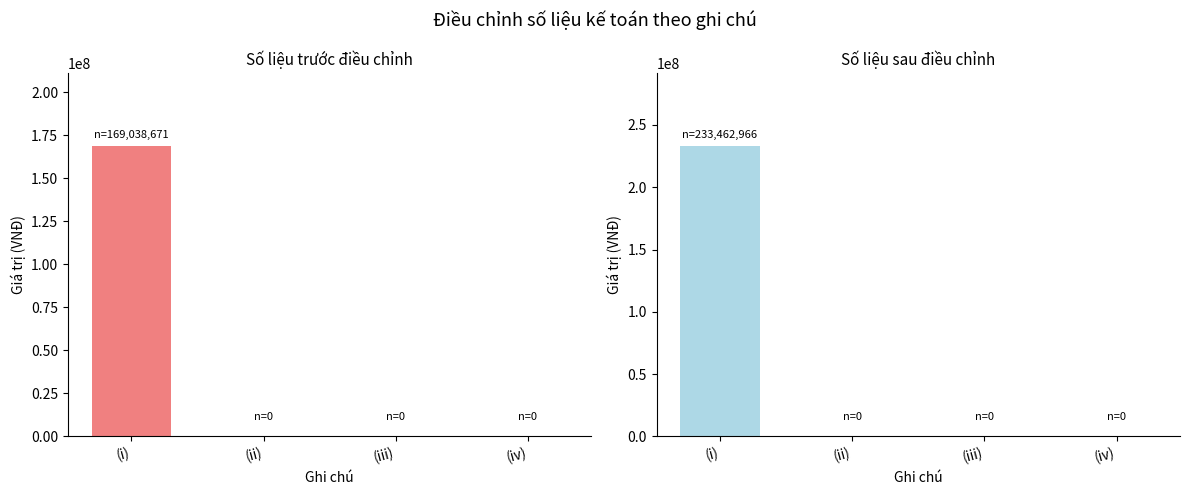

Is the value of Số liệu trước điều chỉnh at (iii) greater than the value of Số liệu sau điều chỉnh at (iv)?

No